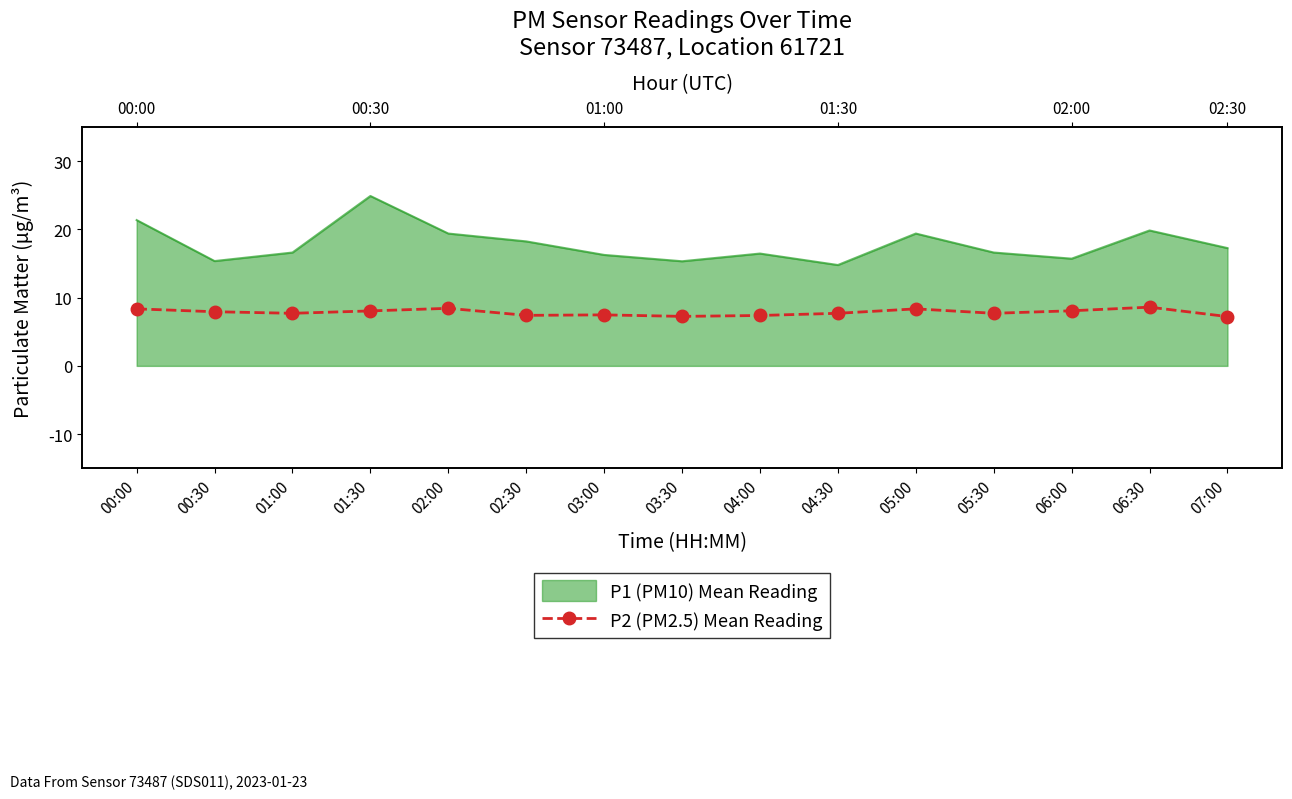

The value at 04:30 is 7.7. True or false?

True